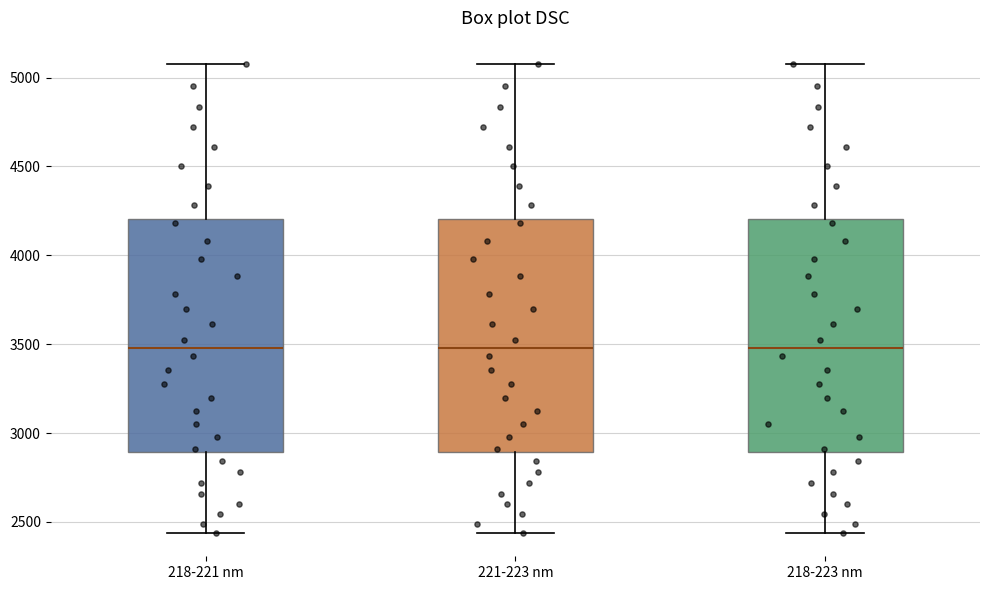

Where does the lower whisker of the box for 218-221 nm end on the y-axis? The values are not printed on the chart, so give them approximately, as read against the axis.

2450